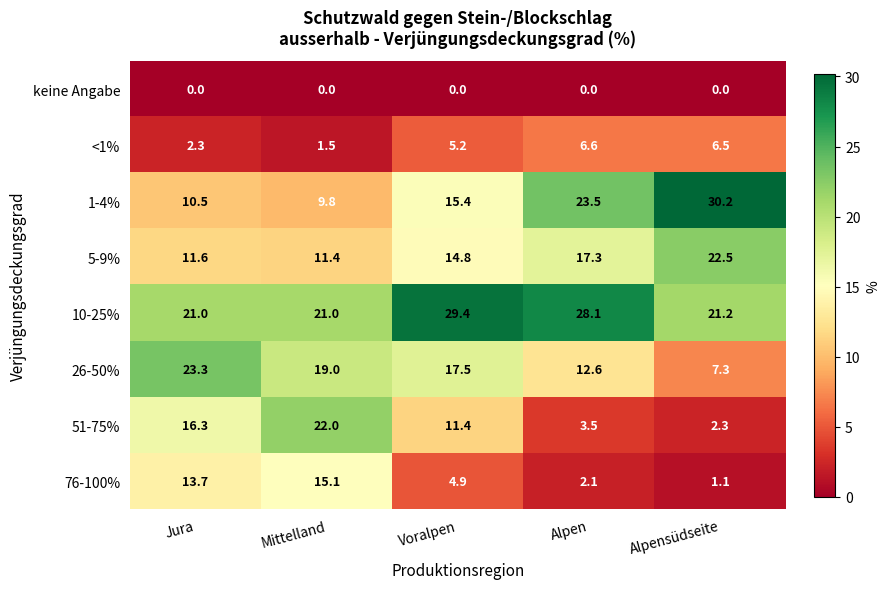

What is the greatest value displayed?

30.2